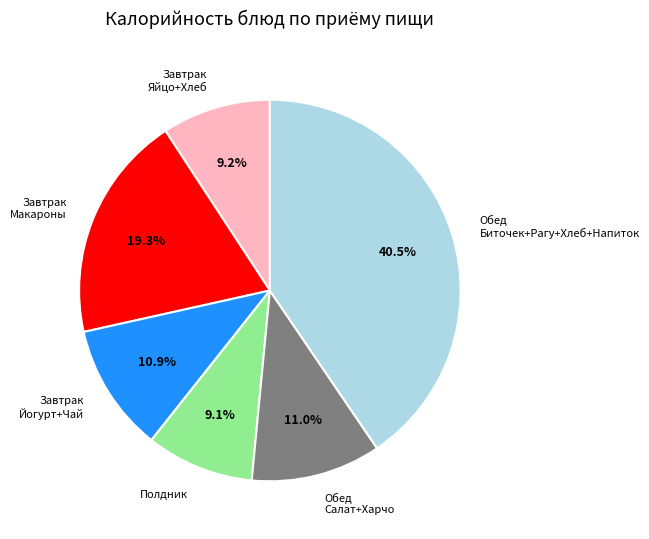

Count the number of slices in the pie.

6